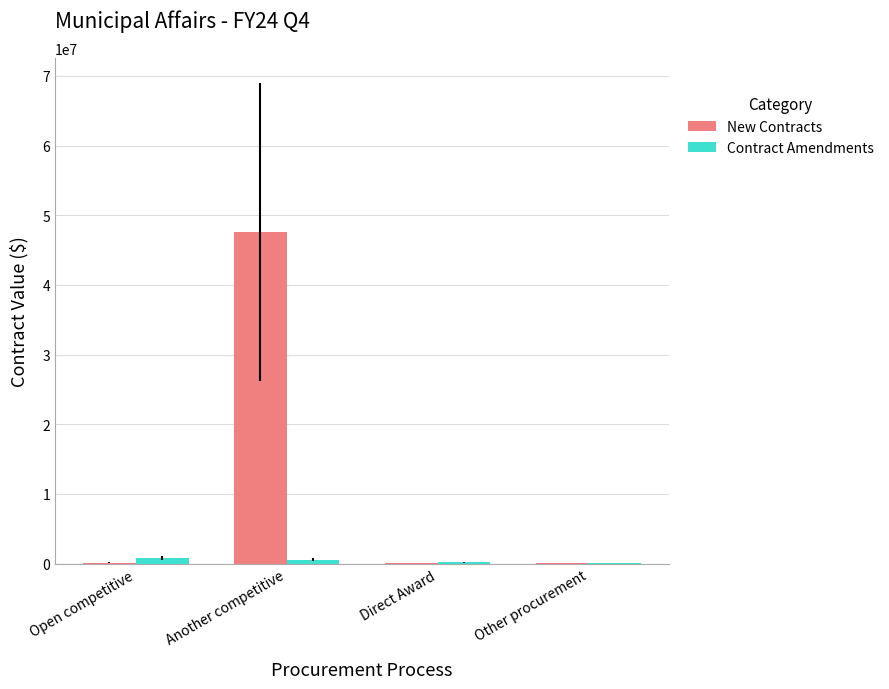

What is the sum of all Contract Amendments values?

1587000.0